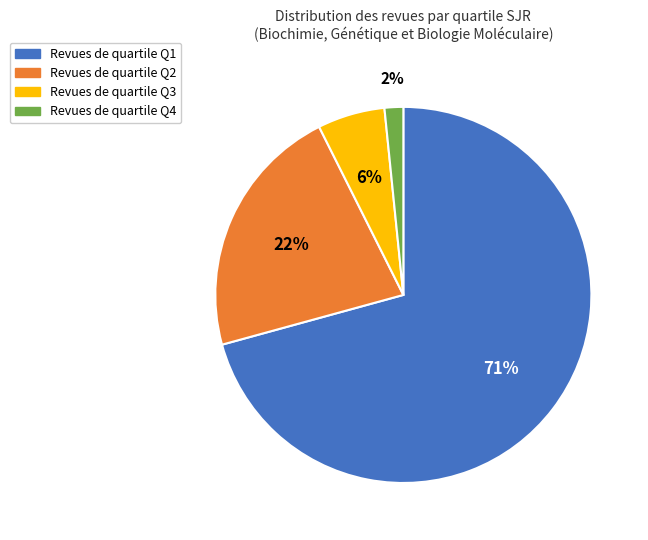

Does any single category account for the majority?

Yes